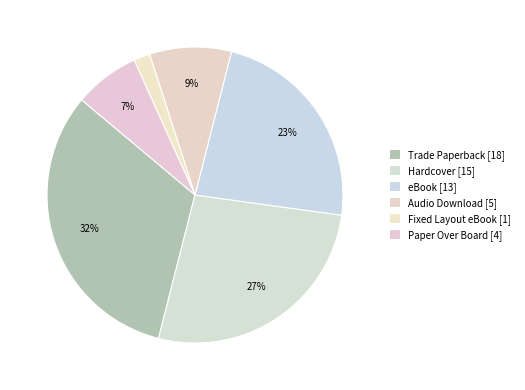

What is the smallest slice in the pie chart?

Fixed Layout eBook